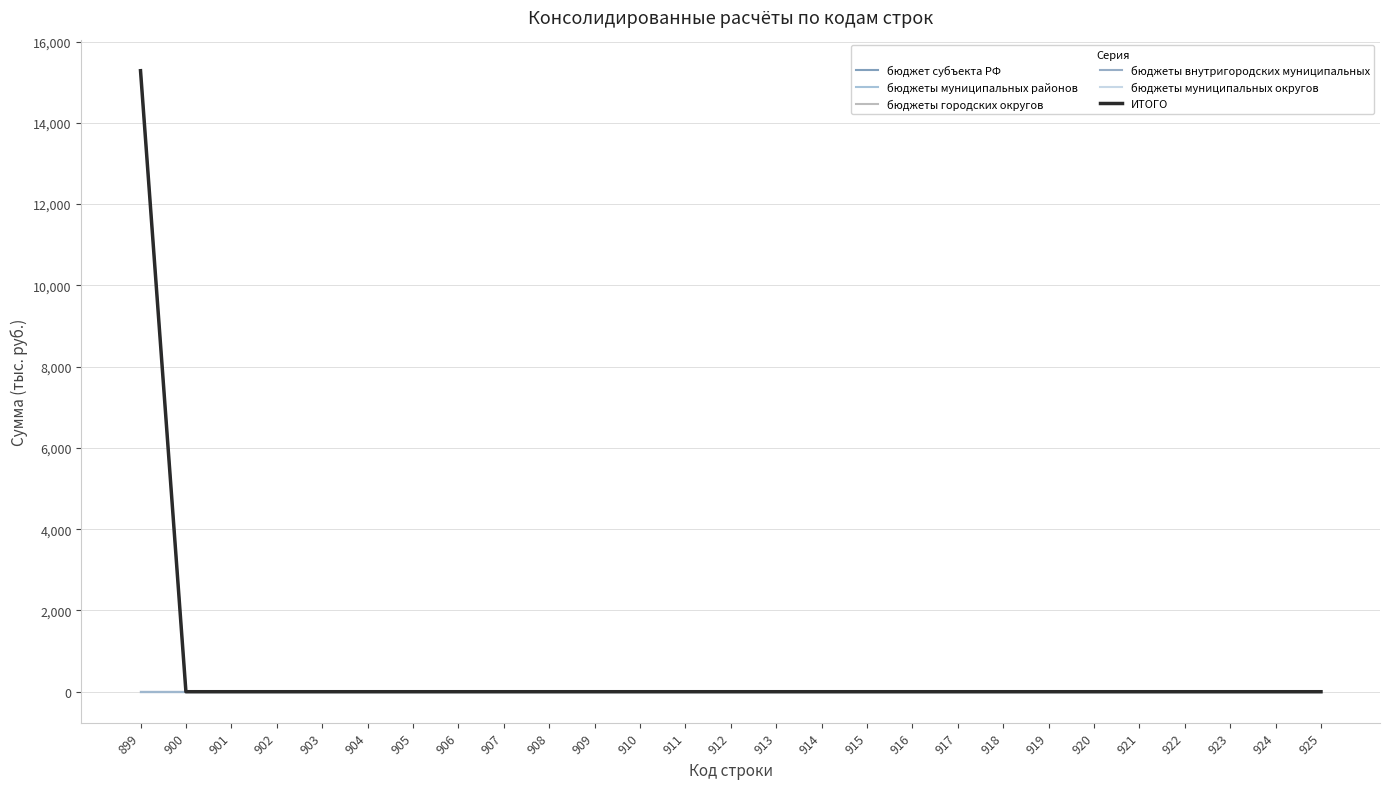

Reading left to right, extract all data points from this chart.

бюджет субъекта РФ: 0.0	0.0	0.0	0.0	0.0	0.0	0.0	0.0	0.0	0.0	0.0	0.0	0.0	0.0	0.0	0.0	0.0	0.0	0.0	0.0	0.0	0.0	0.0	0.0	0.0	0.0	0.0
бюджеты муниципальных районов: 15283.3	0.0	0.0	0.0	0.0	0.0	0.0	0.0	0.0	0.0	0.0	0.0	0.0	0.0	0.0	0.0	0.0	0.0	0.0	0.0	0.0	0.0	0.0	0.0	0.0	0.0	0.0
бюджеты городских округов: 0.0	0.0	0.0	0.0	0.0	0.0	0.0	0.0	0.0	0.0	0.0	0.0	0.0	0.0	0.0	0.0	0.0	0.0	0.0	0.0	0.0	0.0	0.0	0.0	0.0	0.0	0.0
бюджеты внутригородских муниципальных: 0.0	0.0	0.0	0.0	0.0	0.0	0.0	0.0	0.0	0.0	0.0	0.0	0.0	0.0	0.0	0.0	0.0	0.0	0.0	0.0	0.0	0.0	0.0	0.0	0.0	0.0	0.0
бюджеты муниципальных округов: 0.0	0.0	0.0	0.0	0.0	0.0	0.0	0.0	0.0	0.0	0.0	0.0	0.0	0.0	0.0	0.0	0.0	0.0	0.0	0.0	0.0	0.0	0.0	0.0	0.0	0.0	0.0
ИТОГО: 15283.3	0.0	0.0	0.0	0.0	0.0	0.0	0.0	0.0	0.0	0.0	0.0	0.0	0.0	0.0	0.0	0.0	0.0	0.0	0.0	0.0	0.0	0.0	0.0	0.0	0.0	0.0